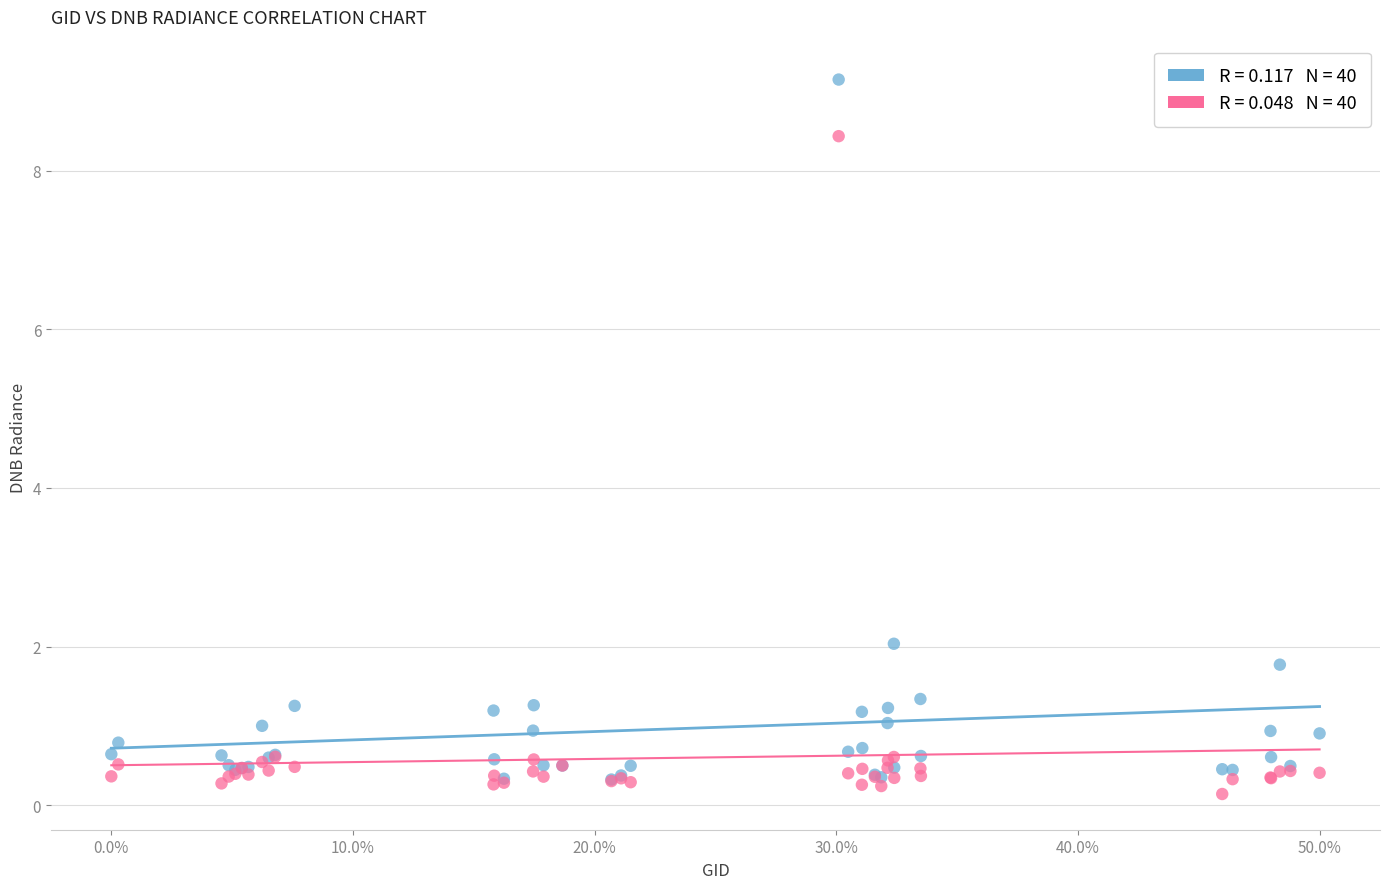

Across all series, what Y value is closest to 4?

2.0